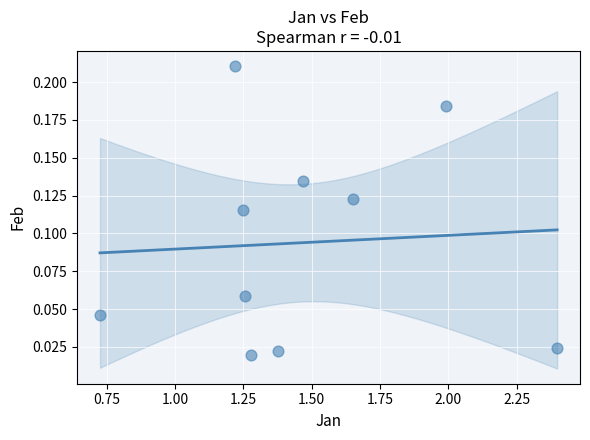

What is the average X value?

1.5